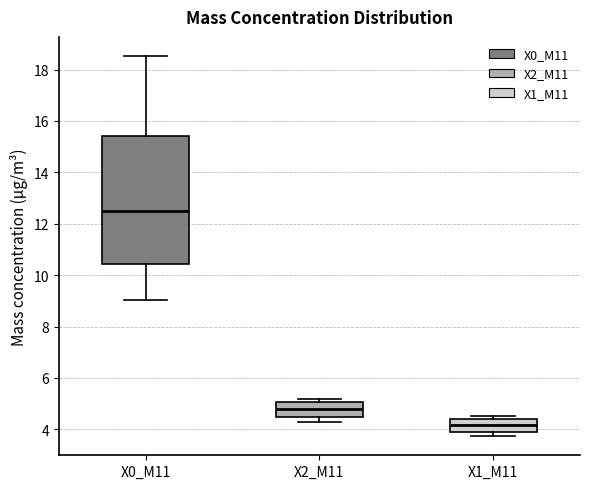

Reading left to right, transcribe this box plot: for each box, give where its median line is, the range the box spans, and where its two whiskers end, as read against the y-axis. The values are not printed on the chart, so give them approximately, as read against the axis.

X0_M11: median 12.6, box 10.4 to 15.4, whiskers 9.0 to 18.6
X2_M11: median 4.8, box 4.4 to 5.0, whiskers 4.4 (just below the box's lower edge) to 5.2
X1_M11: median 4.2, box 3.8 to 4.4, whiskers 3.8 (just below the box's lower edge) to 4.6